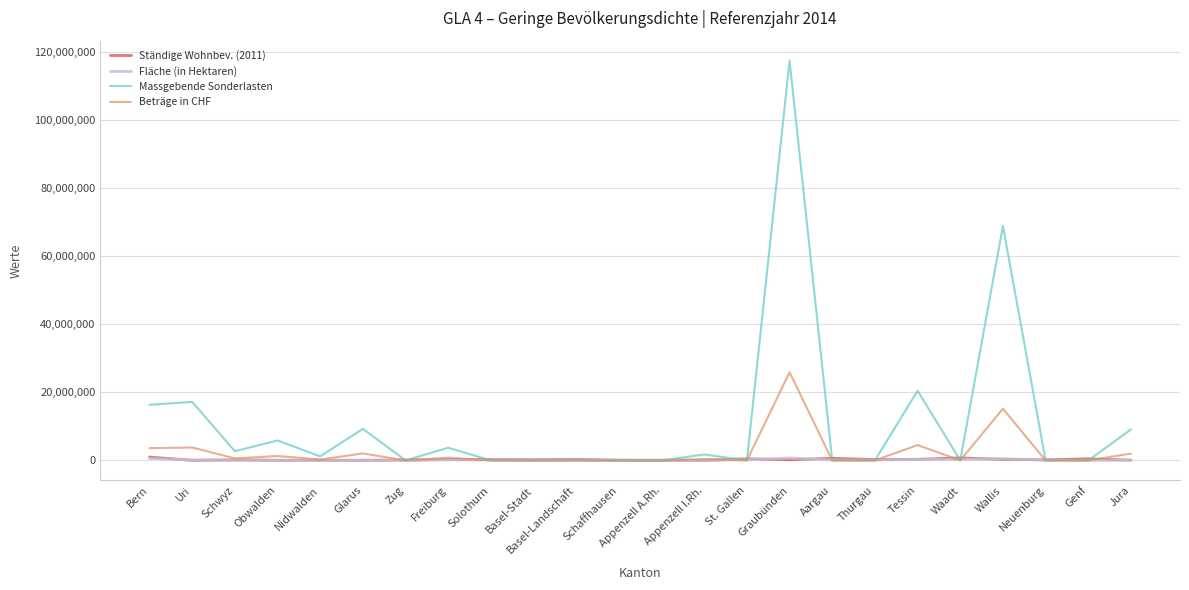

Which category has the highest value in the Massgebende Sonderlasten series?

Graubünden